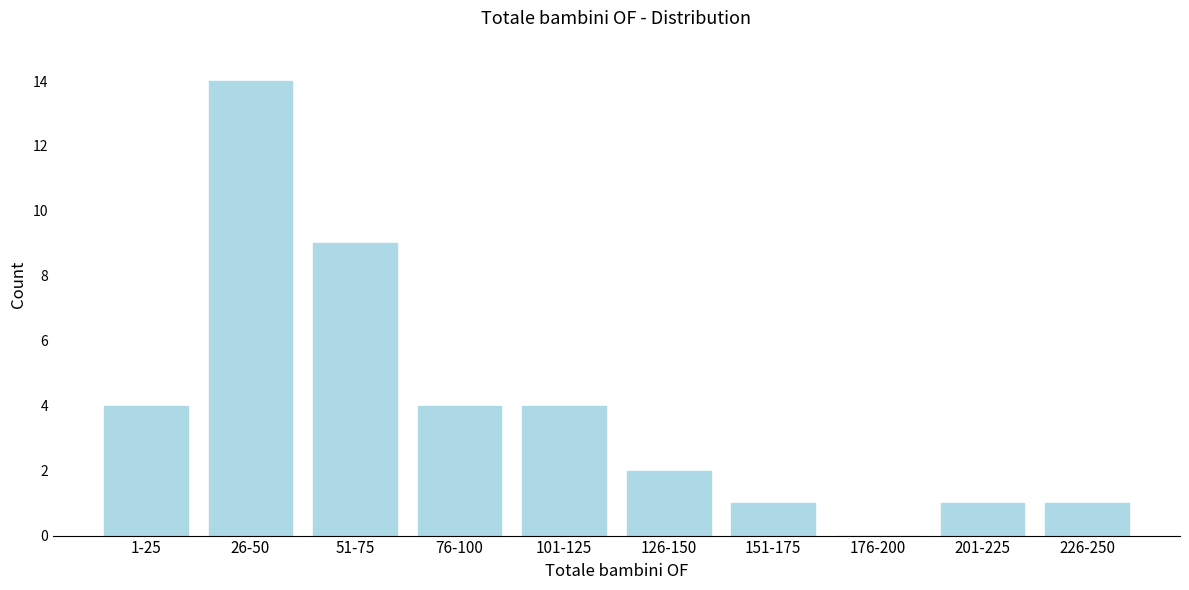

Reading left to right, list all the values displayed in this chart.

1-25=4	26-50=14	51-75=9	76-100=4	101-125=4	126-150=2	151-175=1	176-200=0	201-225=1	226-250=1